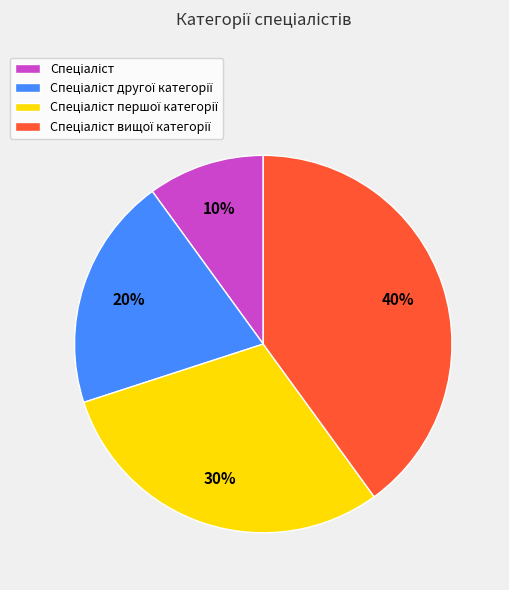

Is there any slice that represents more than half of the pie?

No